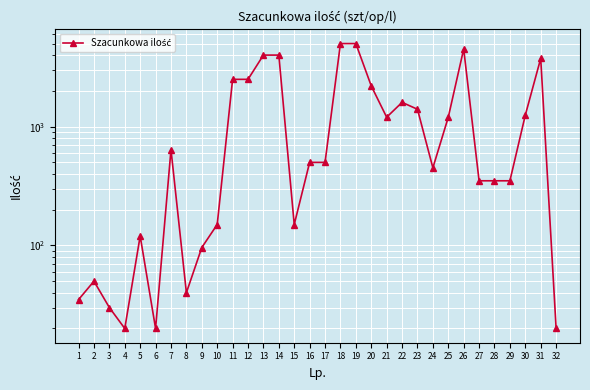

What is the change in value from 19 to 25?

-3800